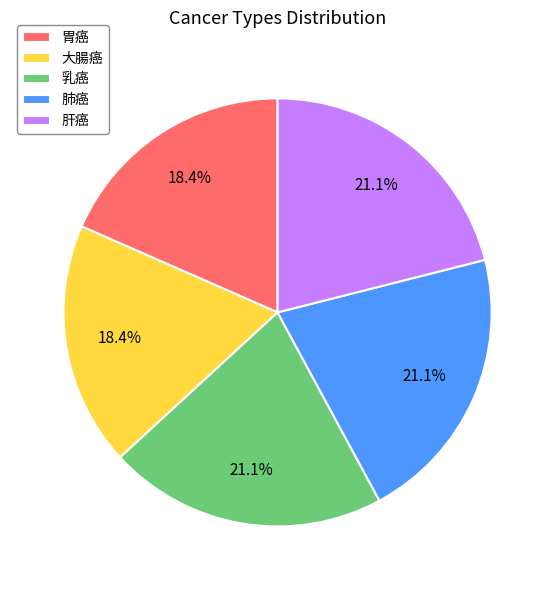

How many slices are in this pie chart?

5